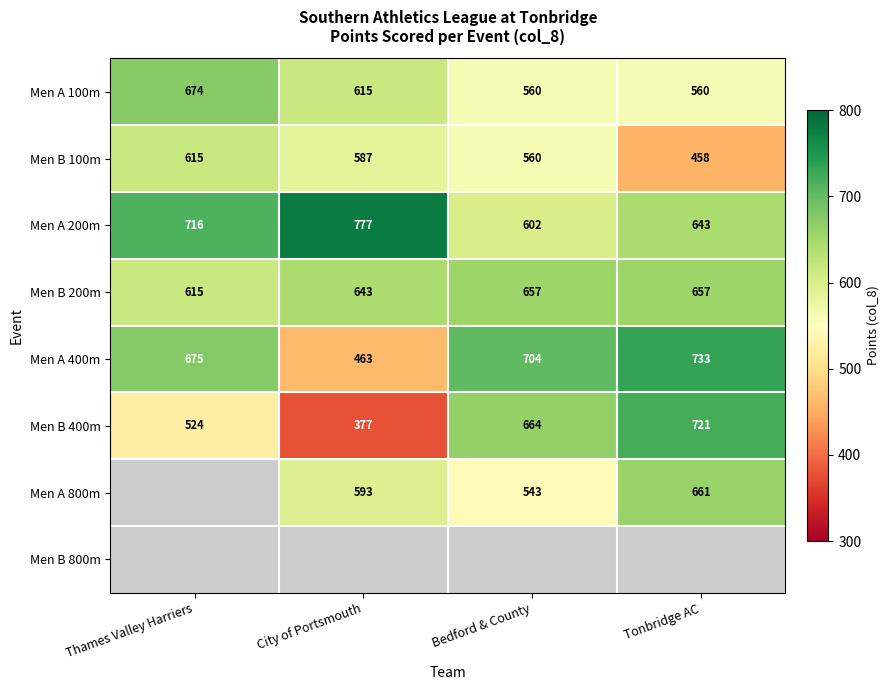

The Men B 200m series shows 207.5 at Bedford & County. True or false?

False